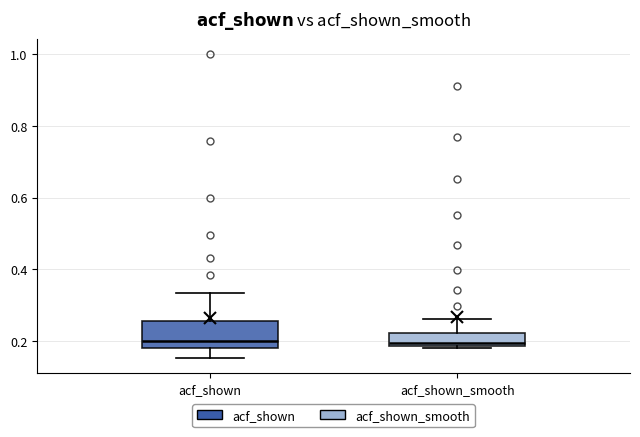

Comparing the boxes themselves (not the whiskers), which one is the tallest?

acf_shown